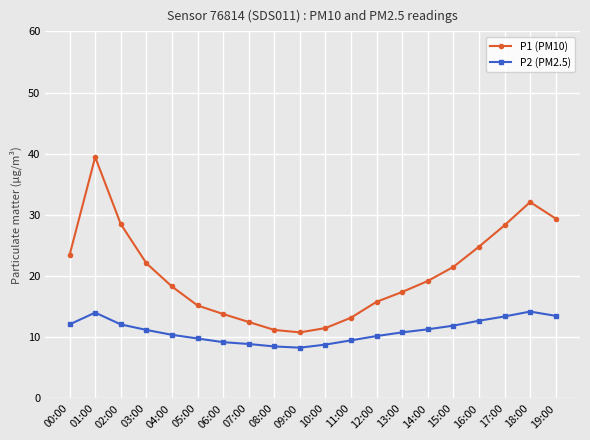

What is the approximate value of P2 (PM2.5) at 00:00?

12.1